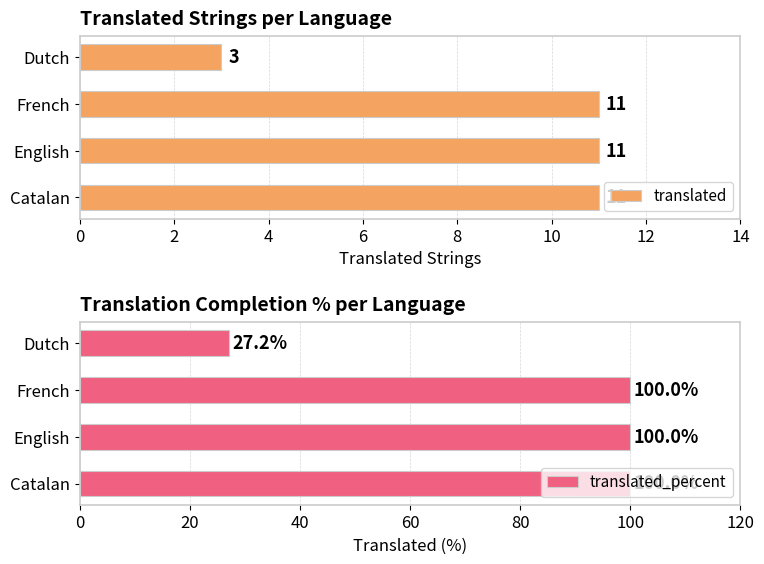

Which series has the largest total across all categories?

translated_percent